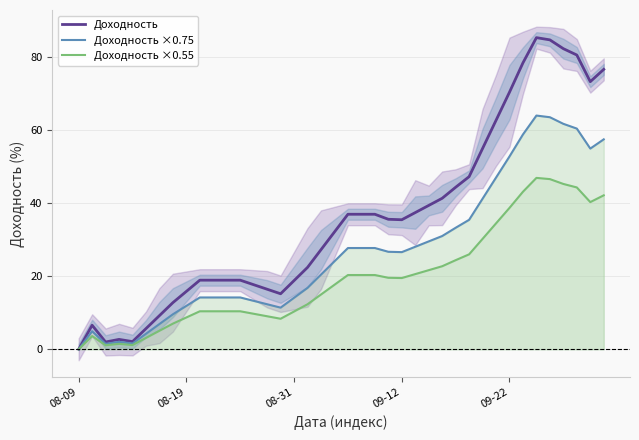

What position from the left is 39?

40